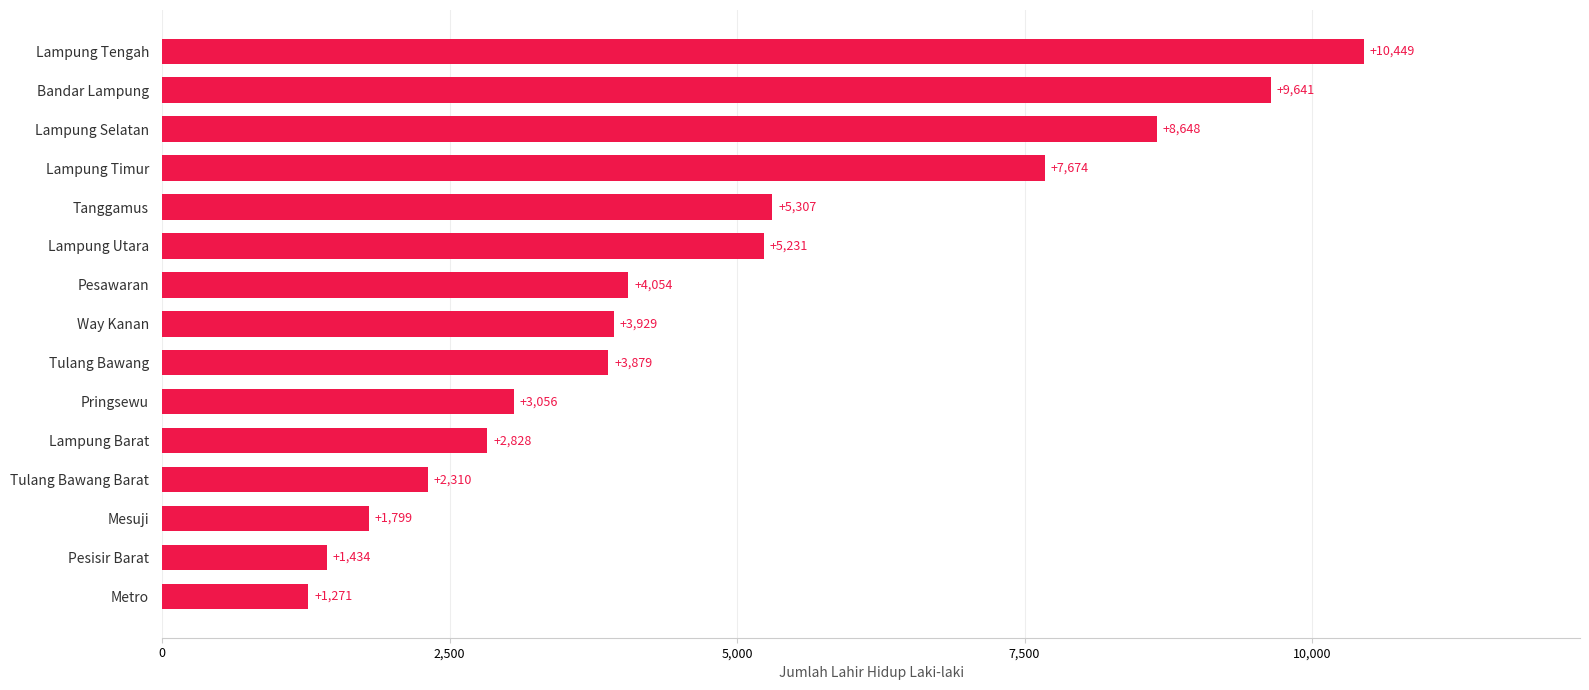

At which label is the value closest to 5860?

Tanggamus